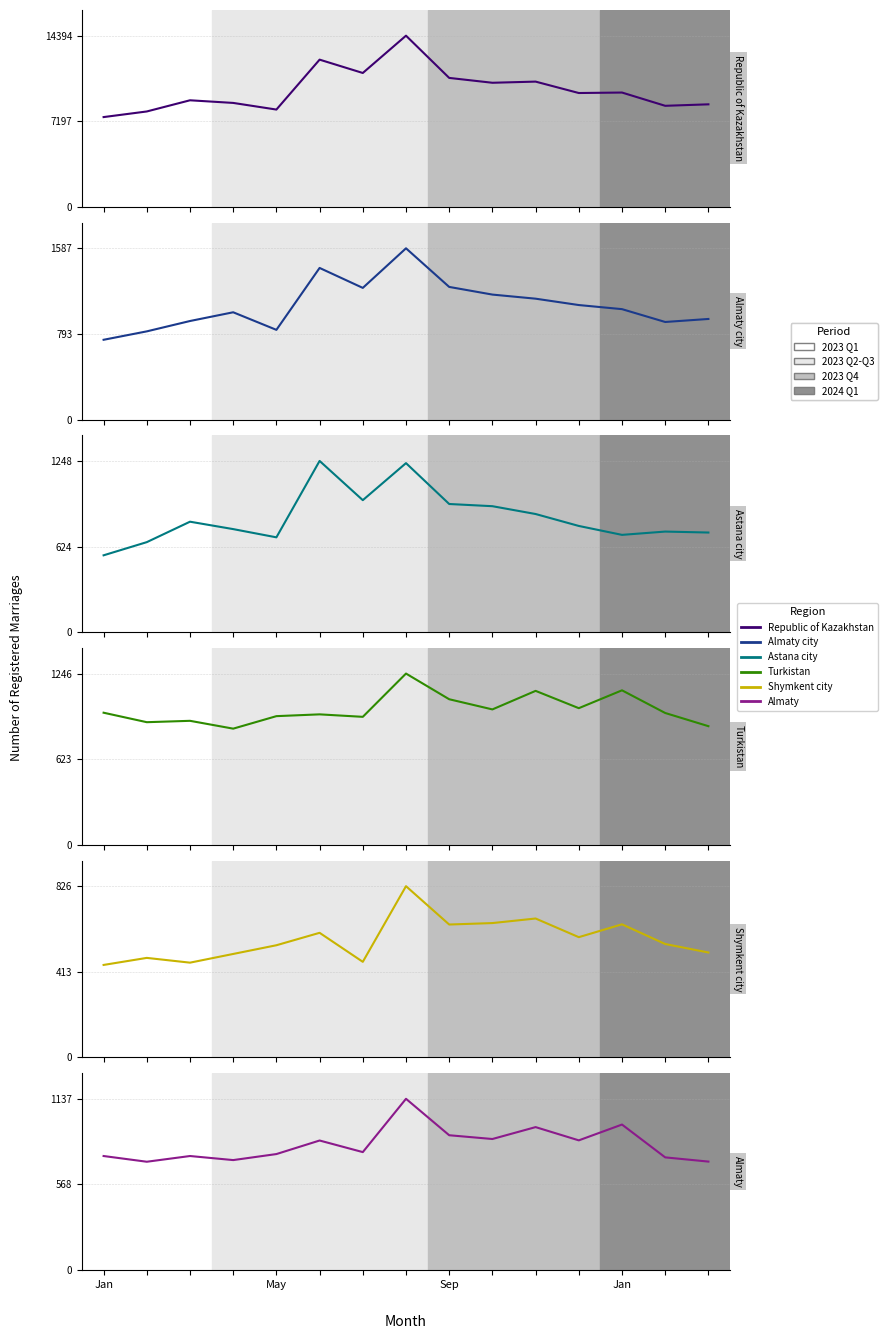

Which label corresponds to the smallest value in the chart?

Jan